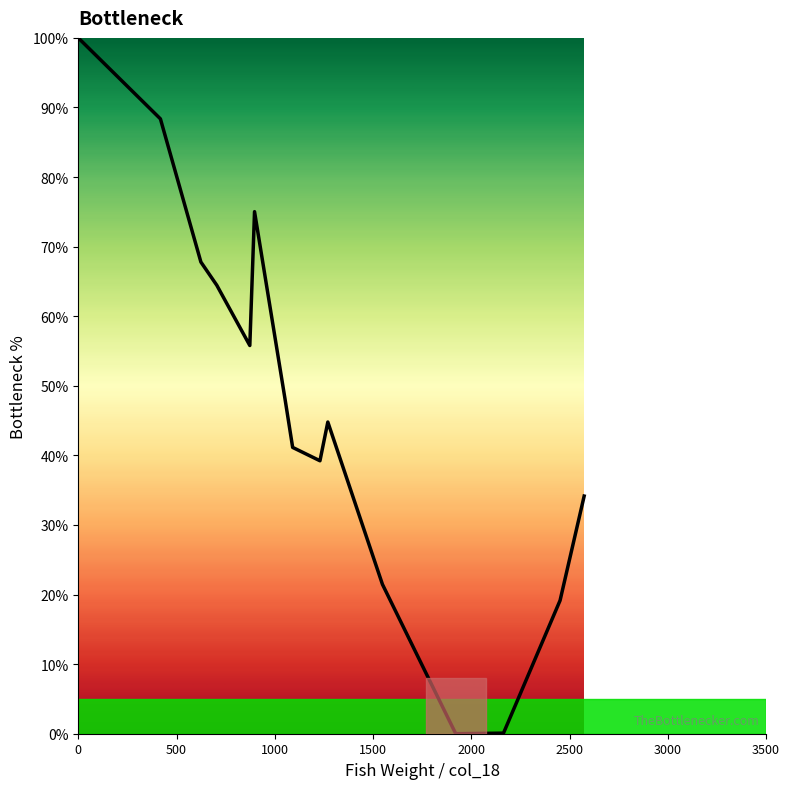

What is the average value?

46.6